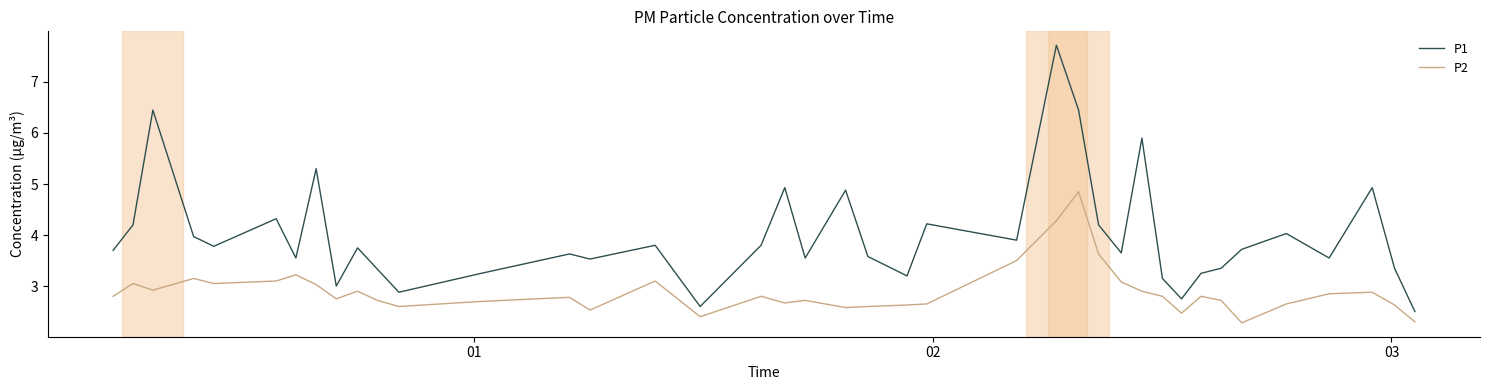

What is the minimum value shown in the chart?

2.3